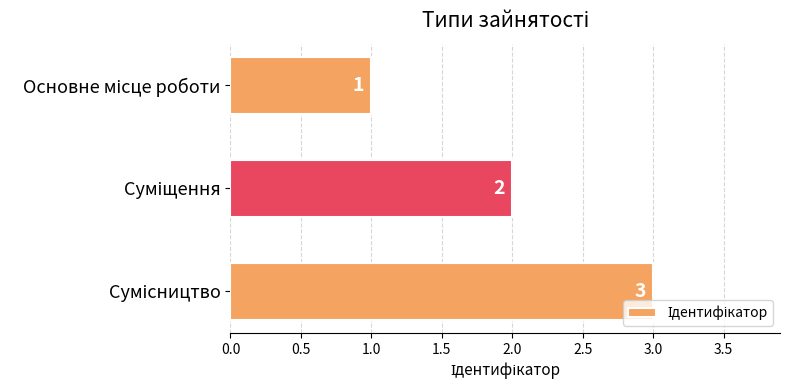

How many values are between 1 and 3?

3